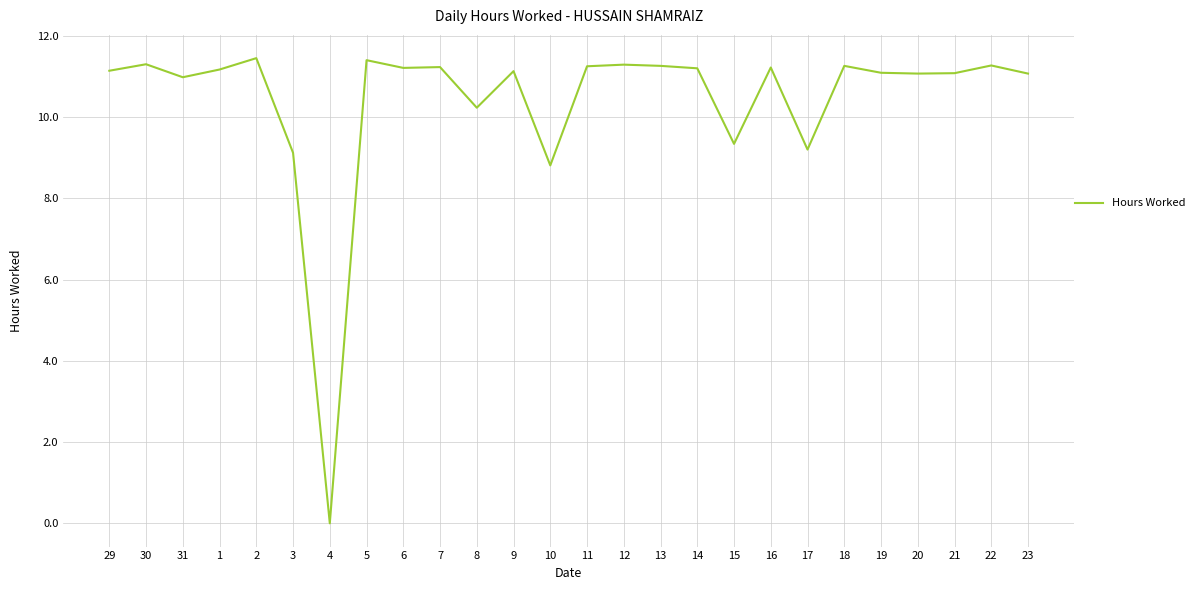

Which category has the lowest value across all series?

4